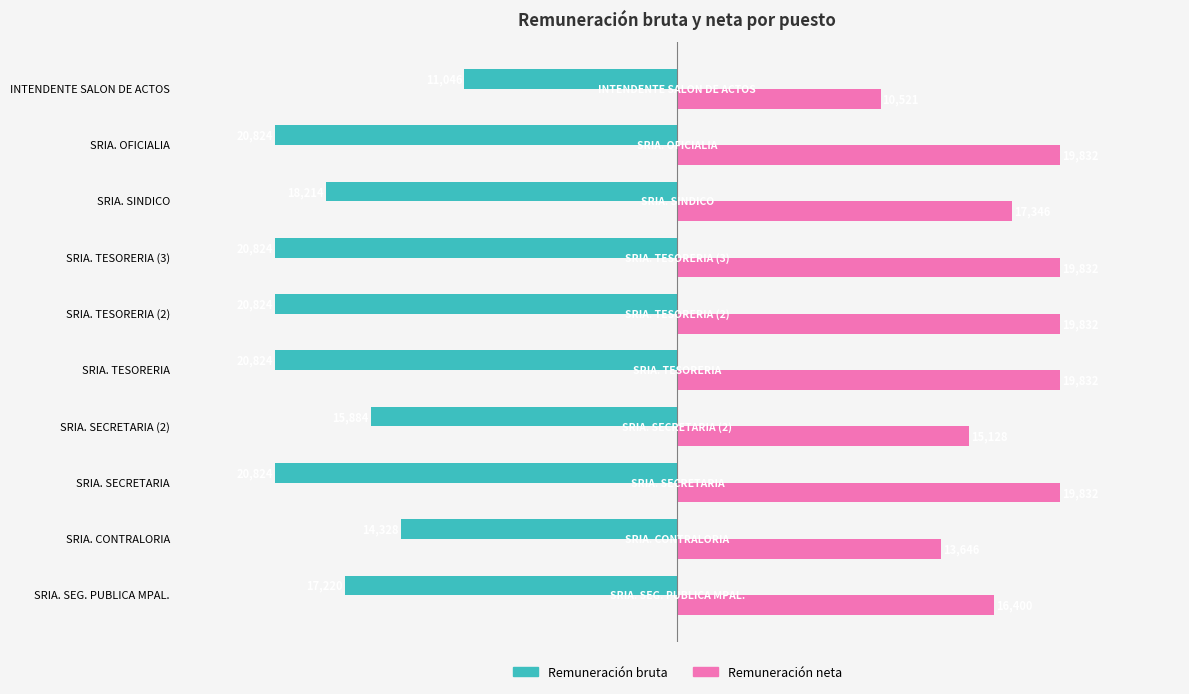

Count the Remuneración neta values in the range 15128 to 19832.

8